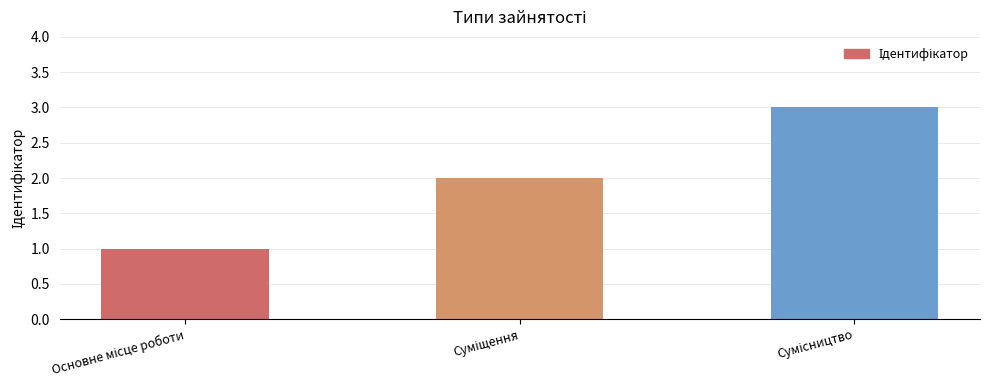

What is the greatest value displayed?

3